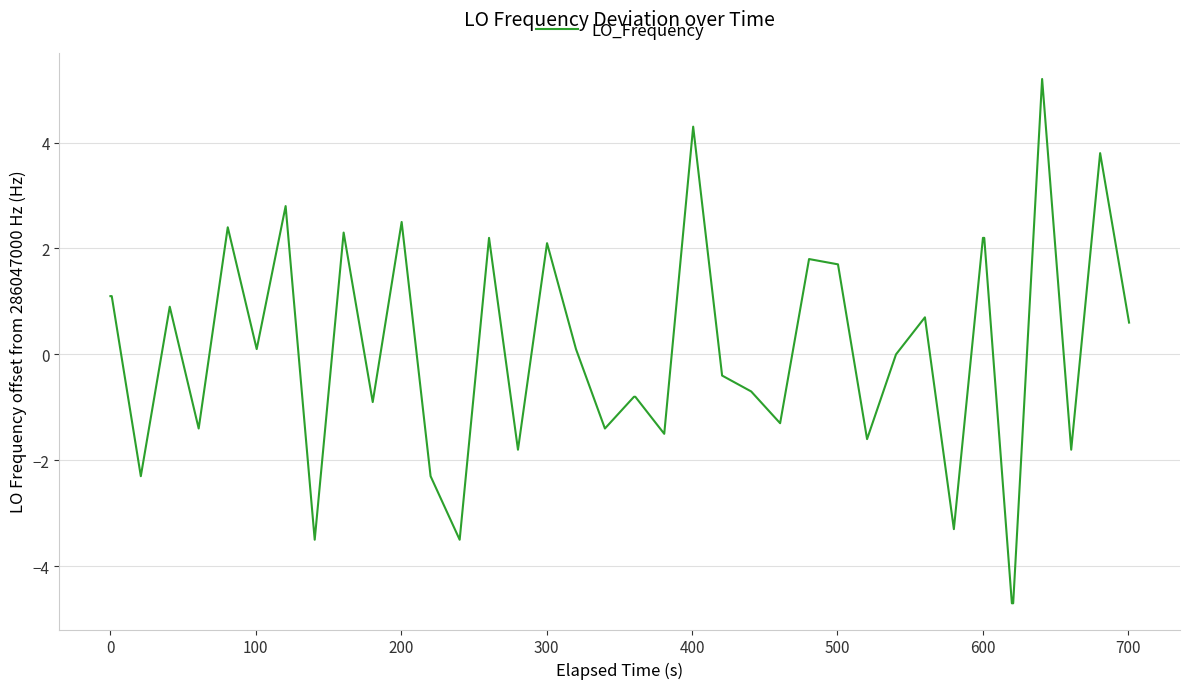

What is the greatest value displayed?

5.2